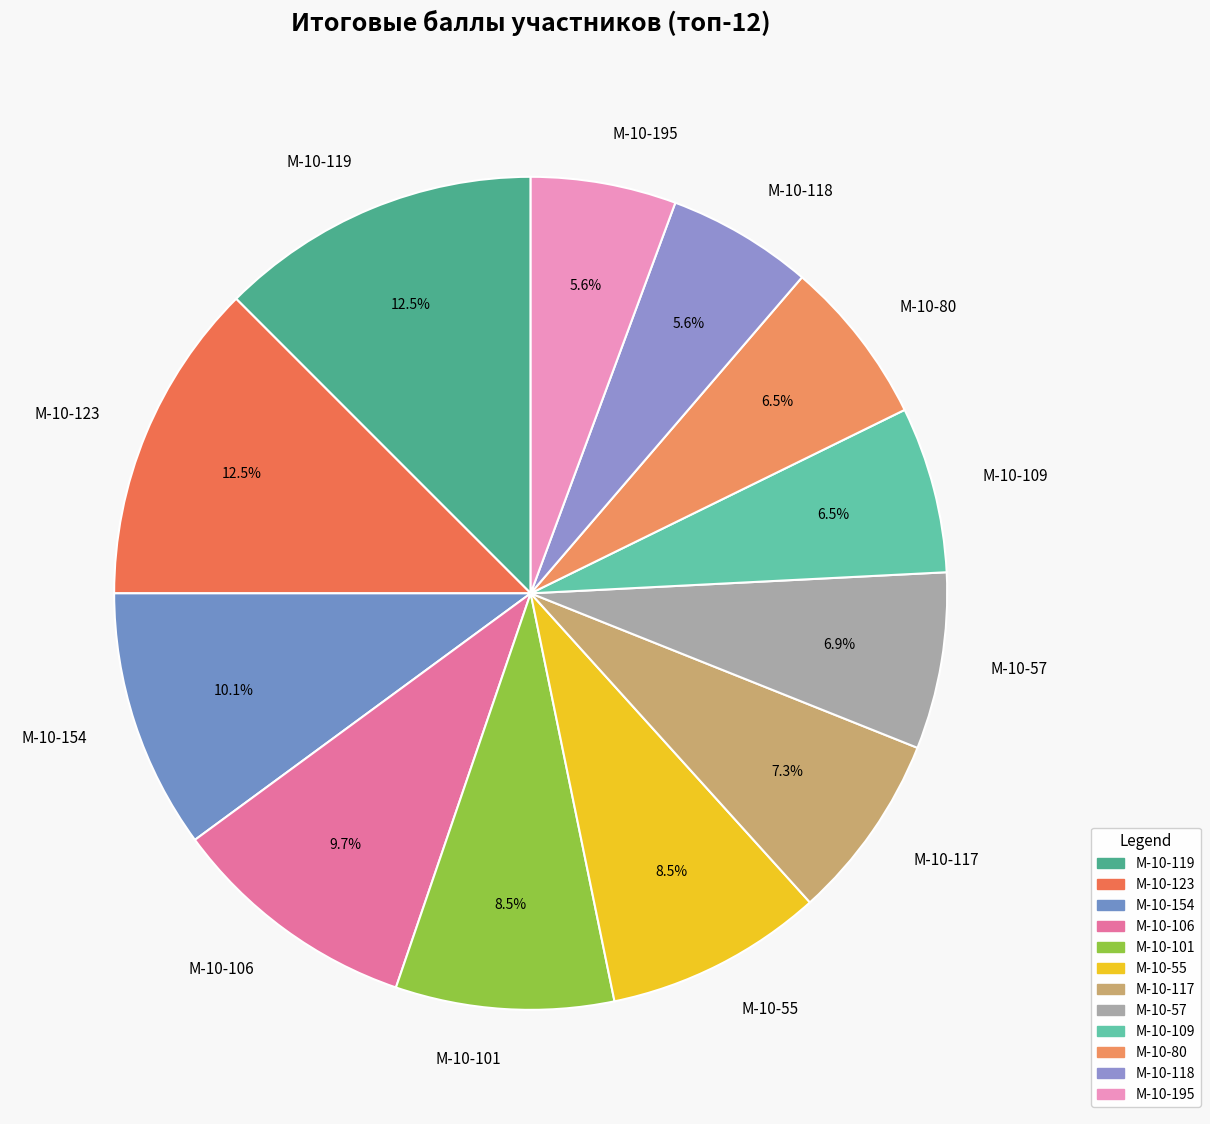

What percentage is NOT represented by М-10-106?

90.3%